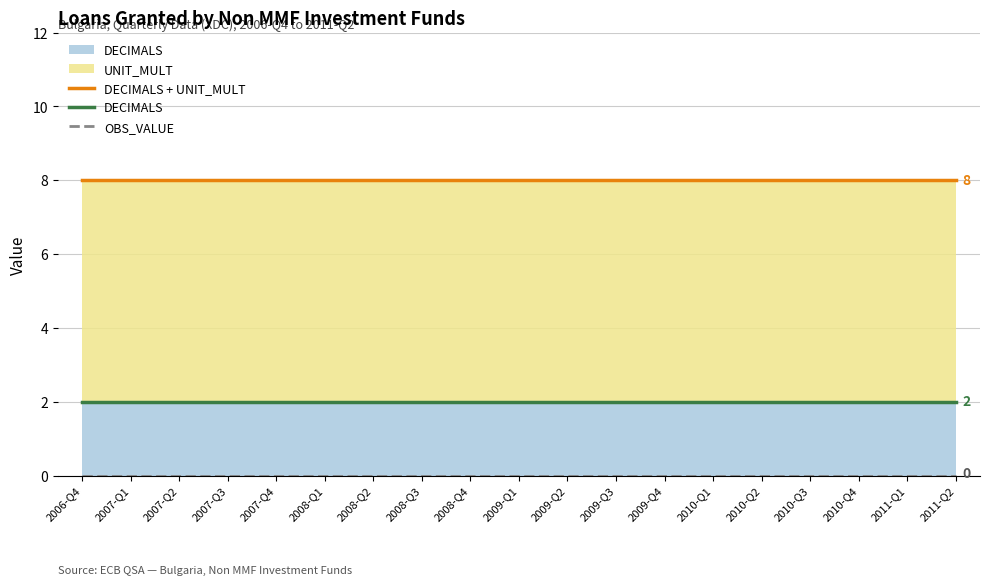

At which label does OBS_VALUE reach its peak?

2006-Q4